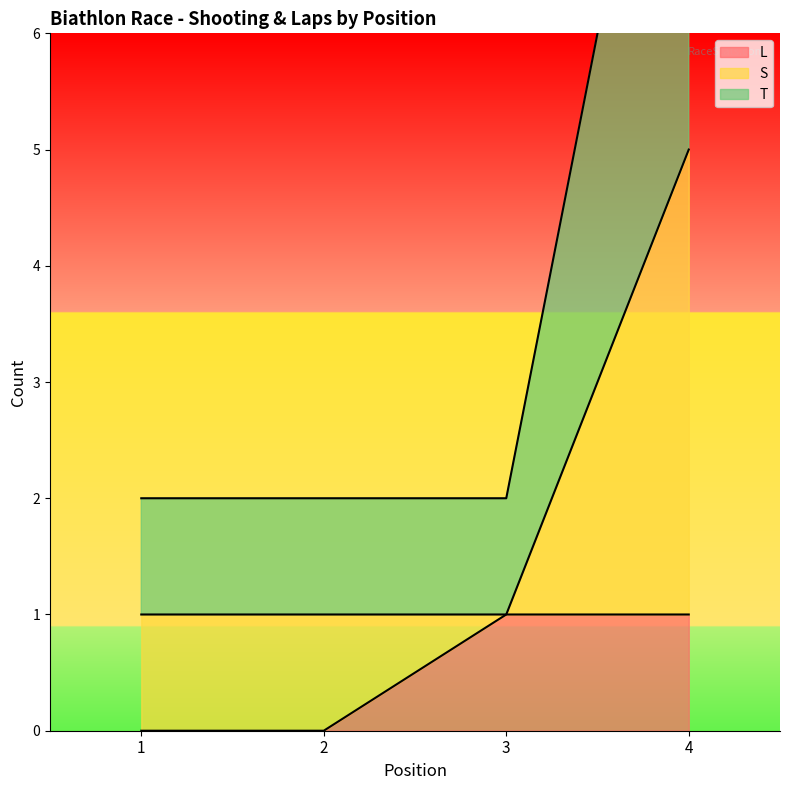

True or false: L has a value of 1 at 4.

True